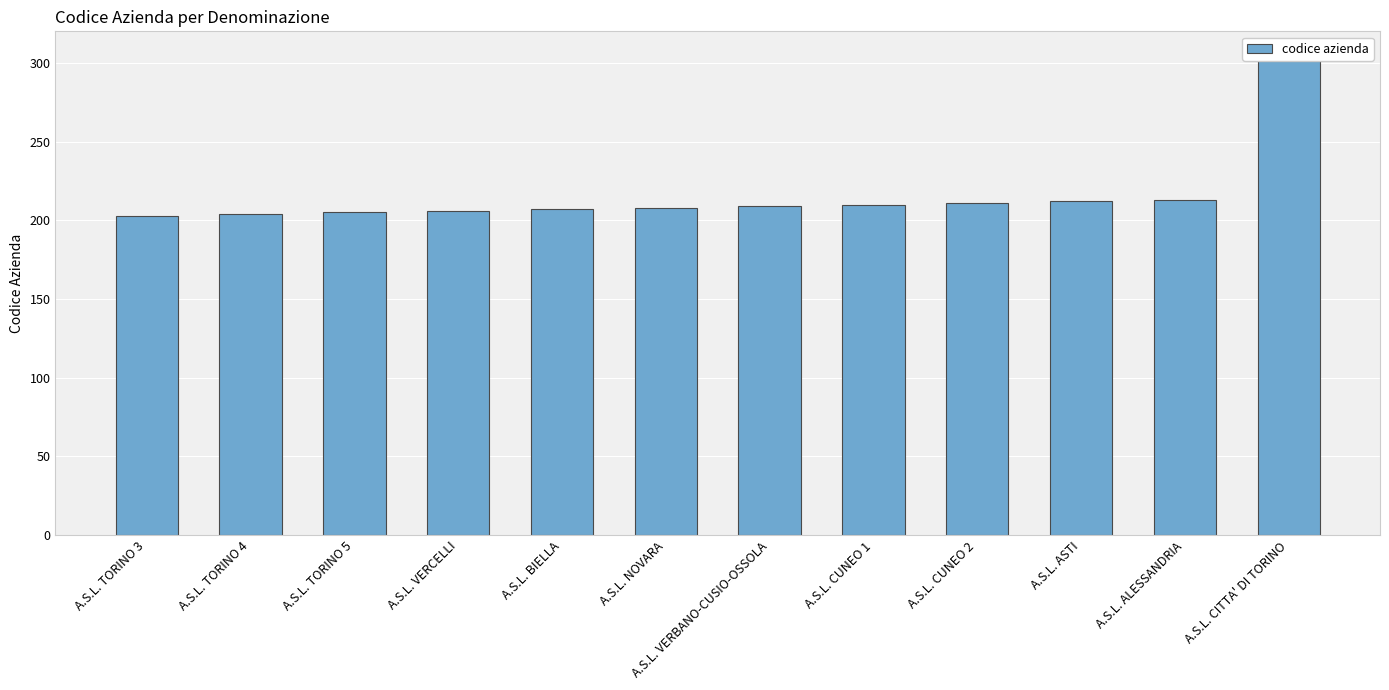

What position from the right is A.S.L. ASTI?

3